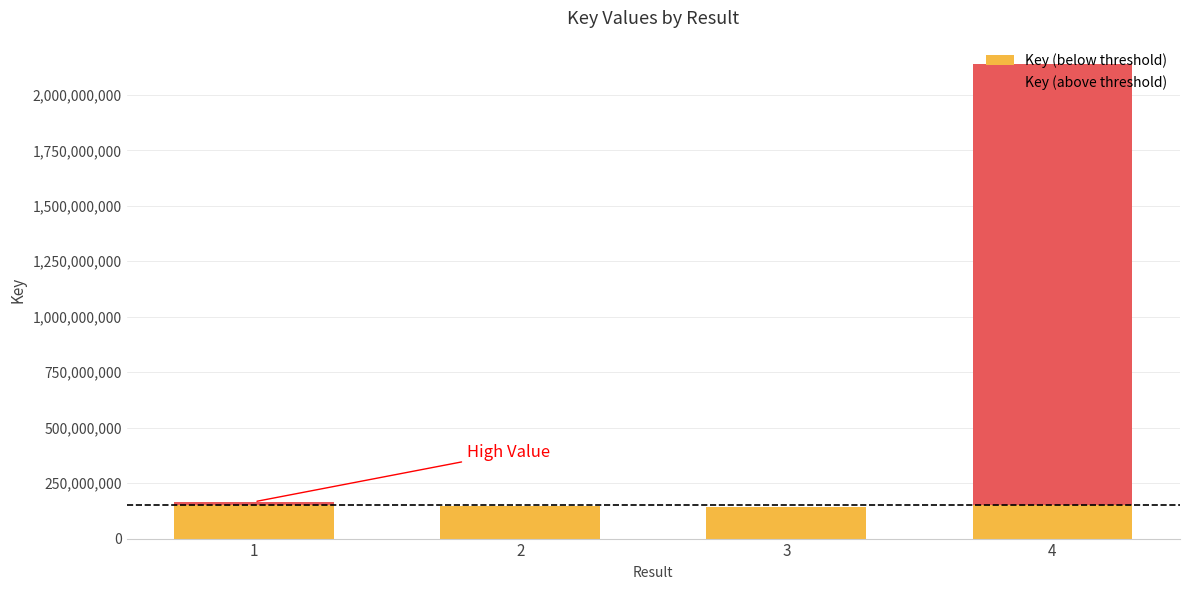

Which series has the widest spread of values?

Key (above threshold)